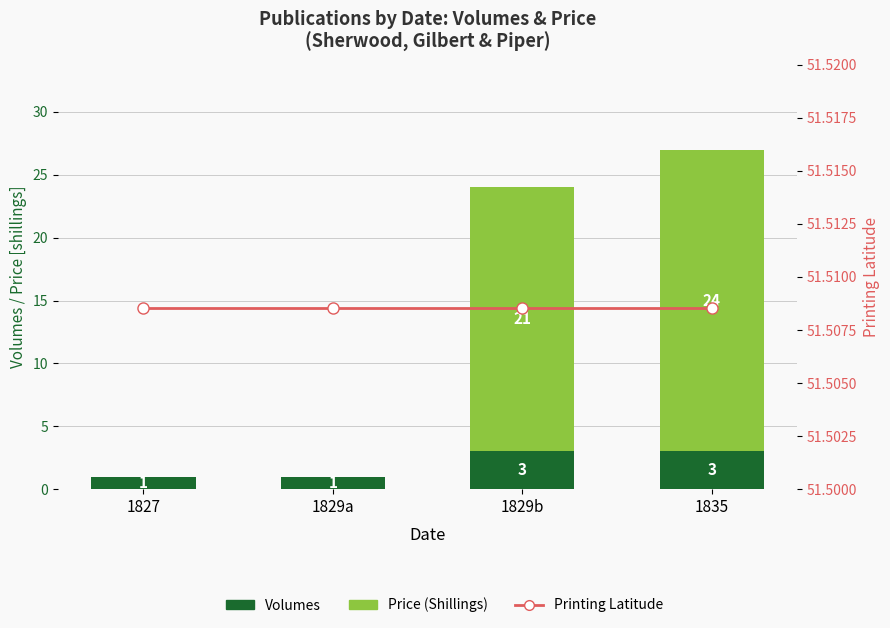

At which category is the sum across all series the highest?

1835